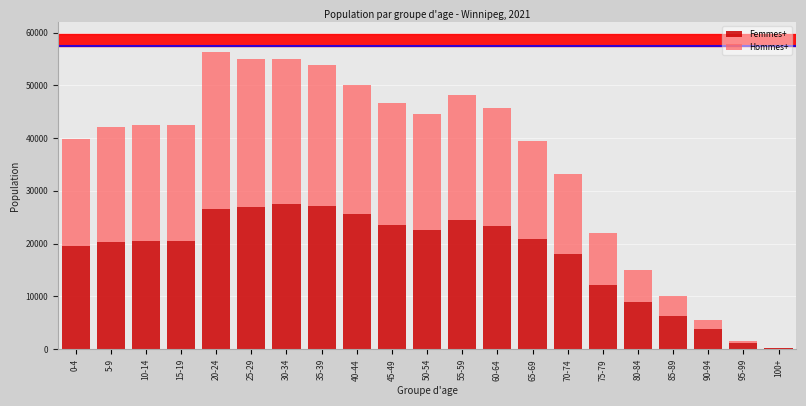

Where is Femmes+ nearest to the value 13905?

75-79